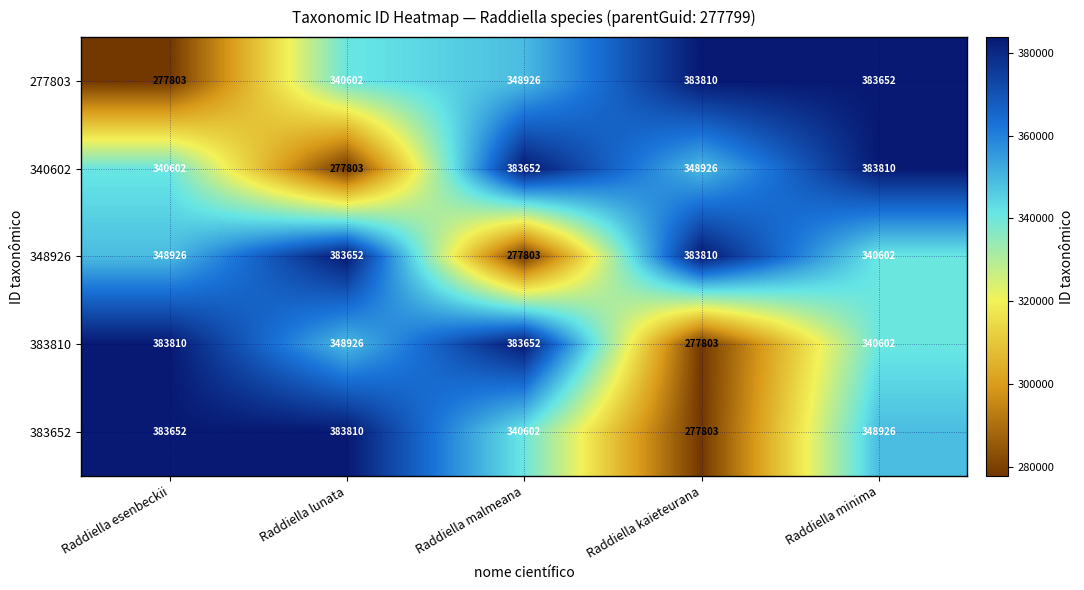

What is the smallest value displayed?

277803